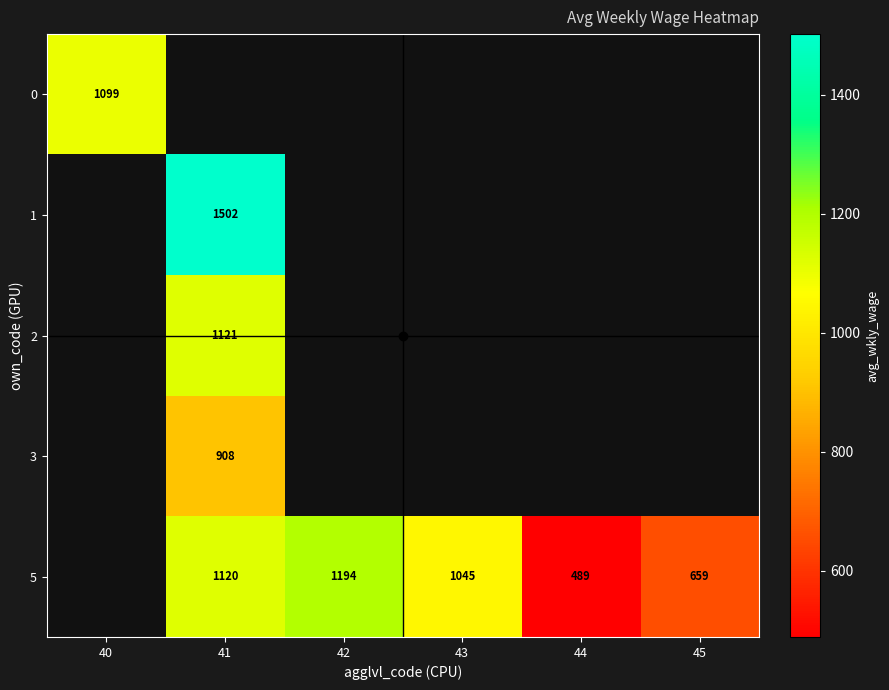

What is the maximum value shown in the chart?

1502.0